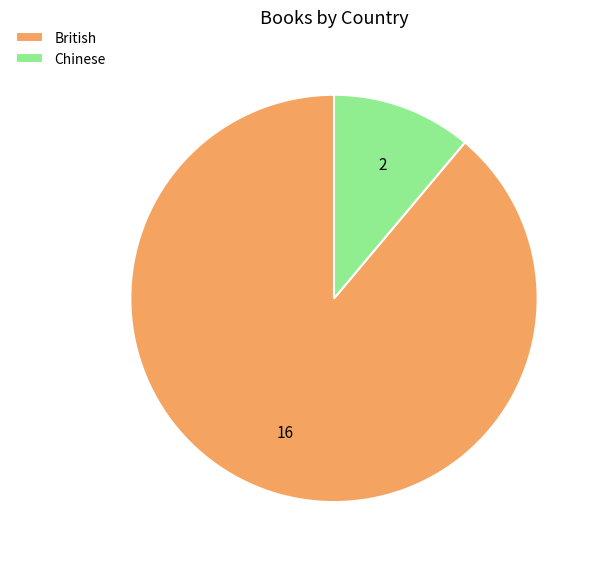

Which slice represents more than half of the pie?

British